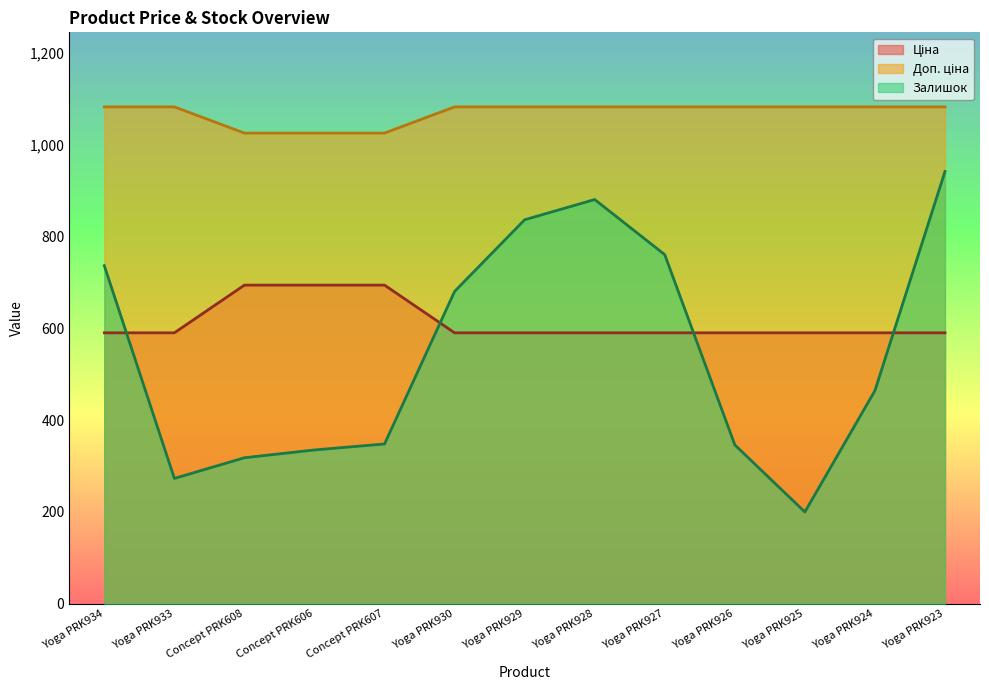

What is the difference between the highest and lowest values at Concept PRK608?

706.6